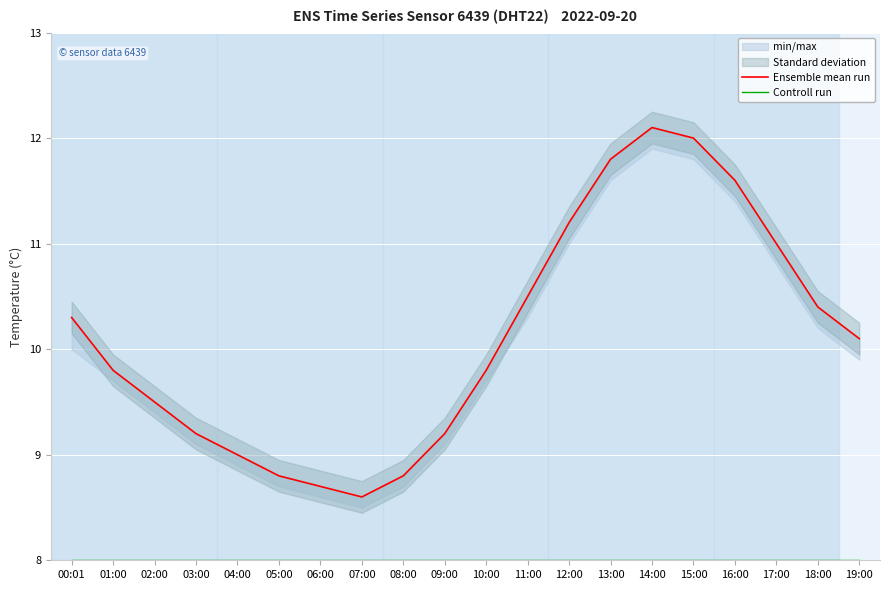

Which series changed the most between 01:00 and 09:00?

Ensemble mean run